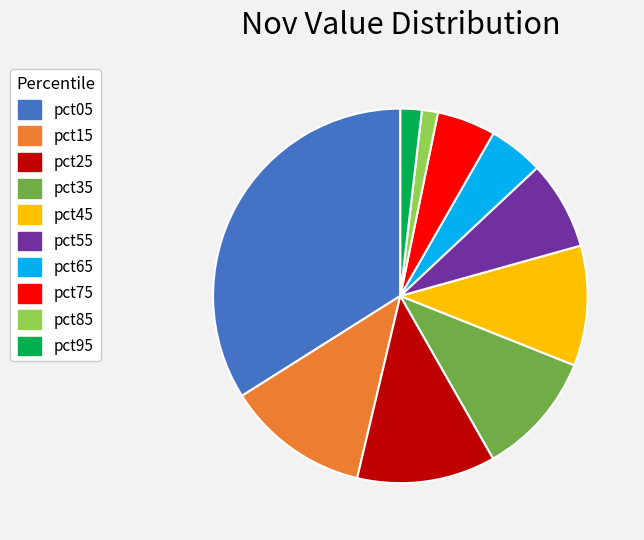

What is the ratio of the value at pct45 to the value at pct05?

0.3